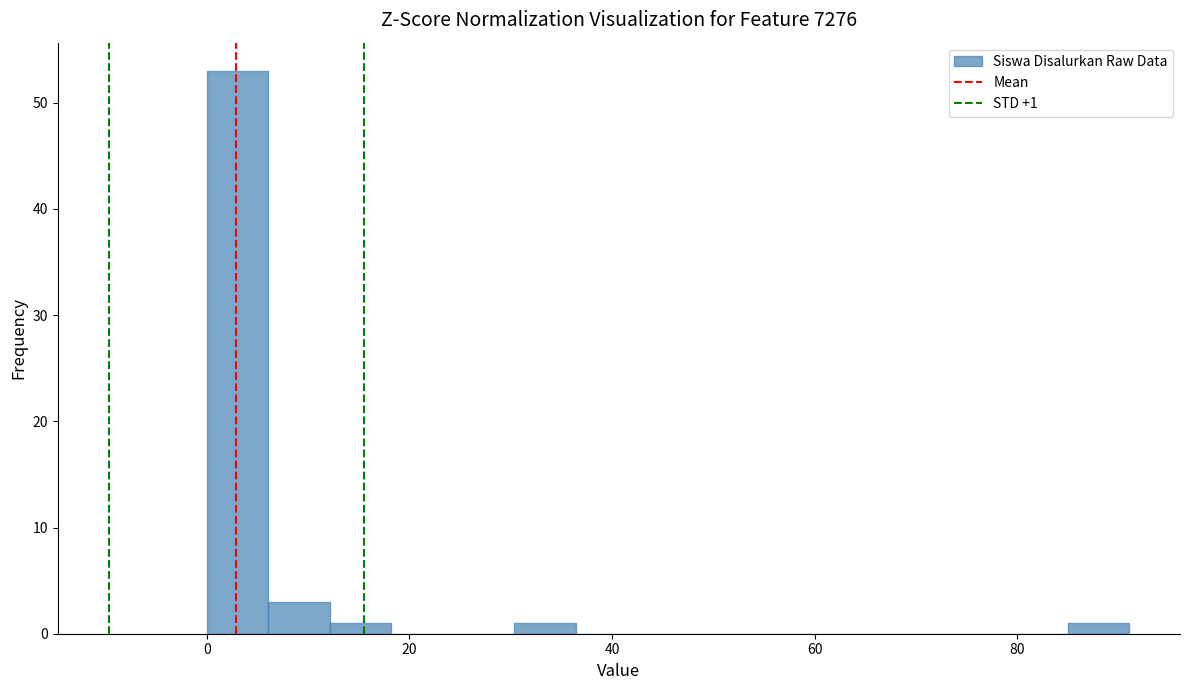

Around what value on the x-axis is the tallest bar? Give the approximate position of its centre, as read against the axis.

4